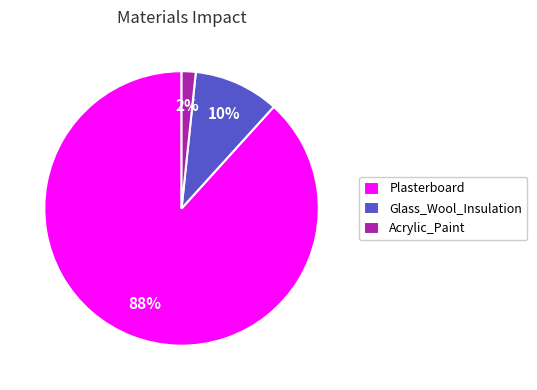

What is the smallest slice in the pie chart?

Acrylic_Paint